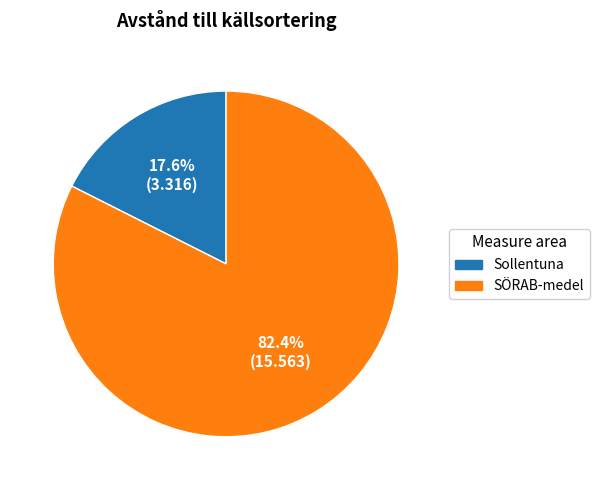

What is the ratio of the value at SÖRAB-medel to the value at Sollentuna?

4.7